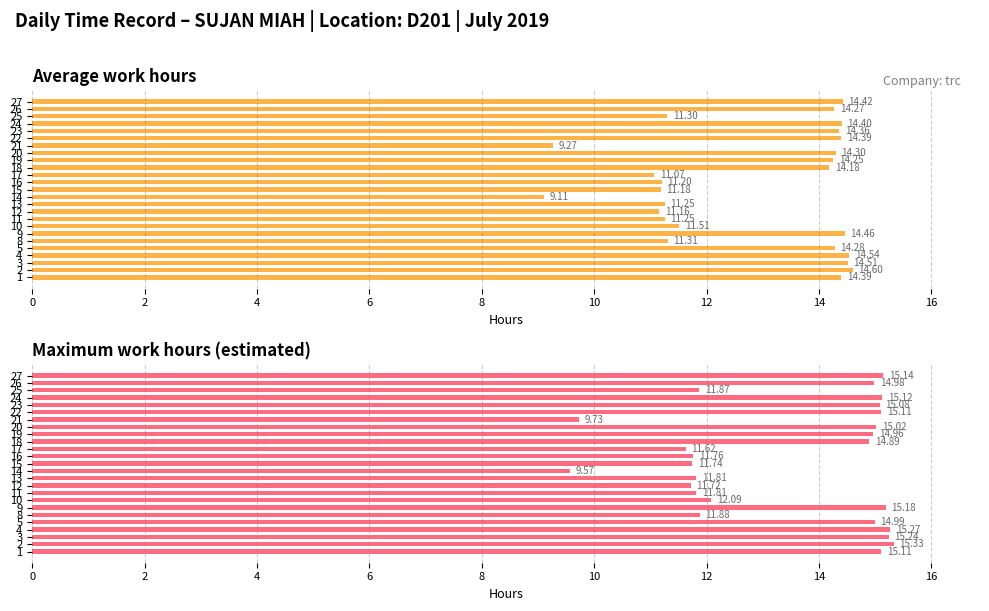

Reading right to left, list all the values displayed in this chart.

Average work hours: 14.4	14.3	11.3	14.4	14.4	14.4	9.3	14.3	14.2	14.2	11.1	11.2	11.2	9.1	11.2	11.2	11.2	11.5	14.5	11.3	14.3	14.5	14.5	14.6	14.4
Maximum work hours (est.): 15.1	15.0	11.9	15.1	15.1	15.1	9.7	15.0	15.0	14.9	11.6	11.8	11.7	9.6	11.8	11.7	11.8	12.1	15.2	11.9	15.0	15.3	15.2	15.3	15.1